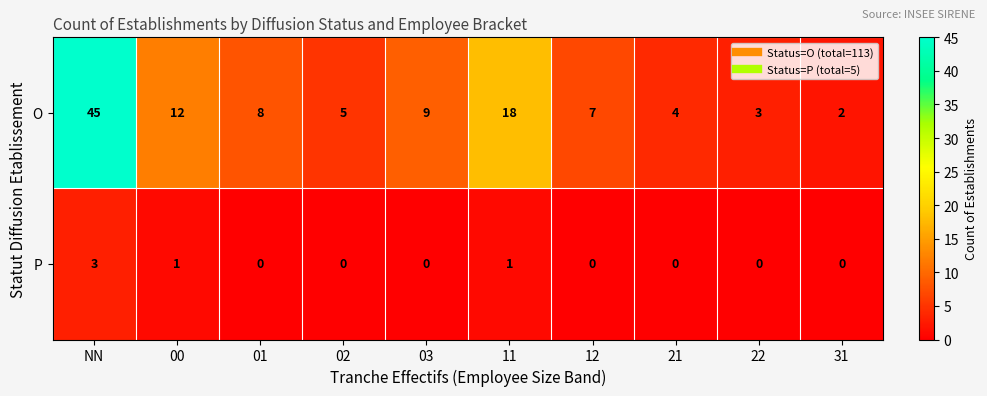

Rank the series at NN from lowest to highest value.

P, O